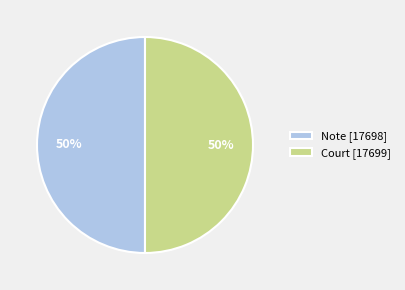

To the nearest percent, what is the average slice percentage?

50%